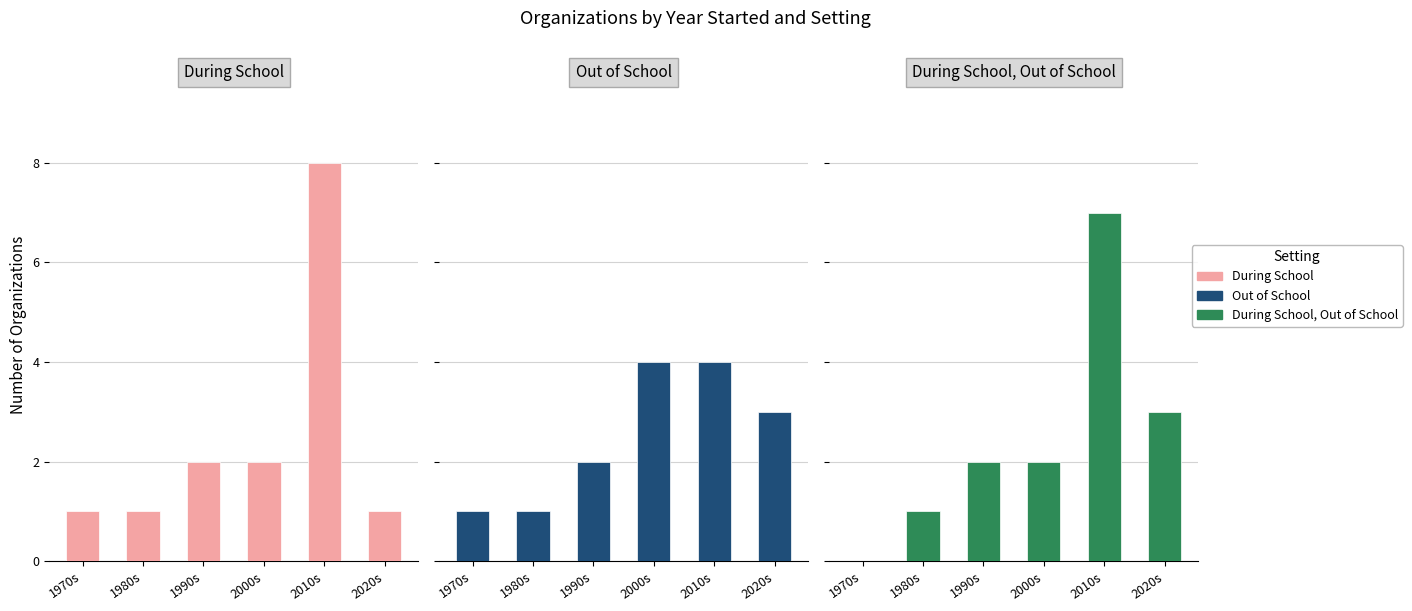

How many positive values does the During School, Out of School series have?

5